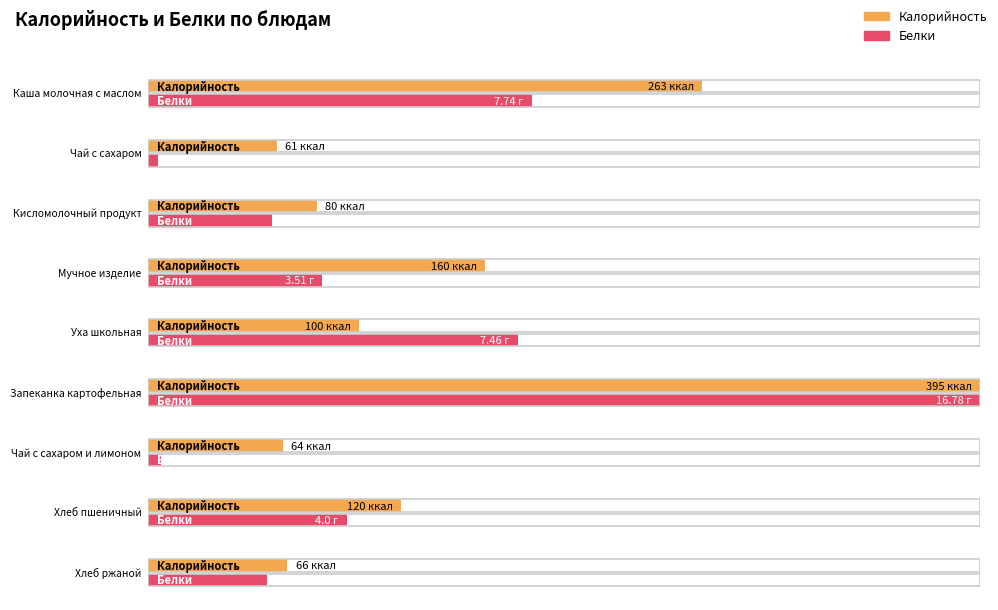

List the series in order of their peak value, highest first.

Калорийность, Белки